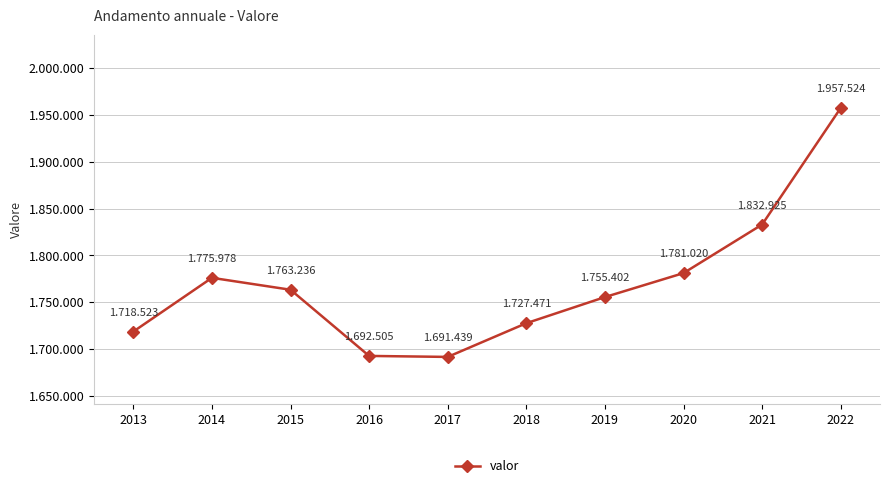

Is this an area chart (filled region under the line)?

No